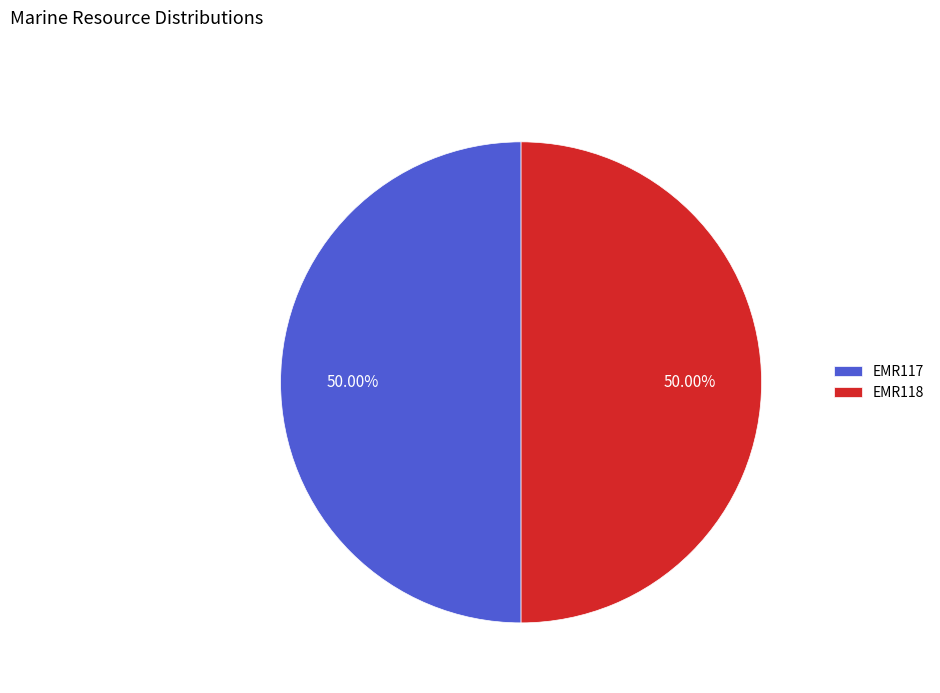

Is the sum of EMR117 and EMR118 greater than half?

Yes